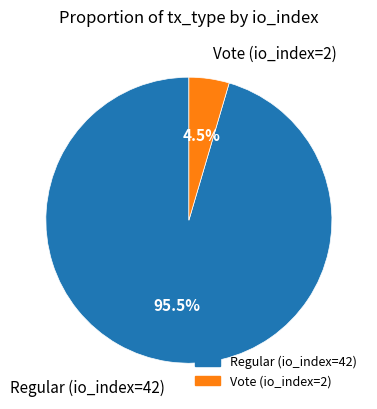

Which has a higher value, Vote (io_index=2) or Regular (io_index=42)?

Regular (io_index=42)